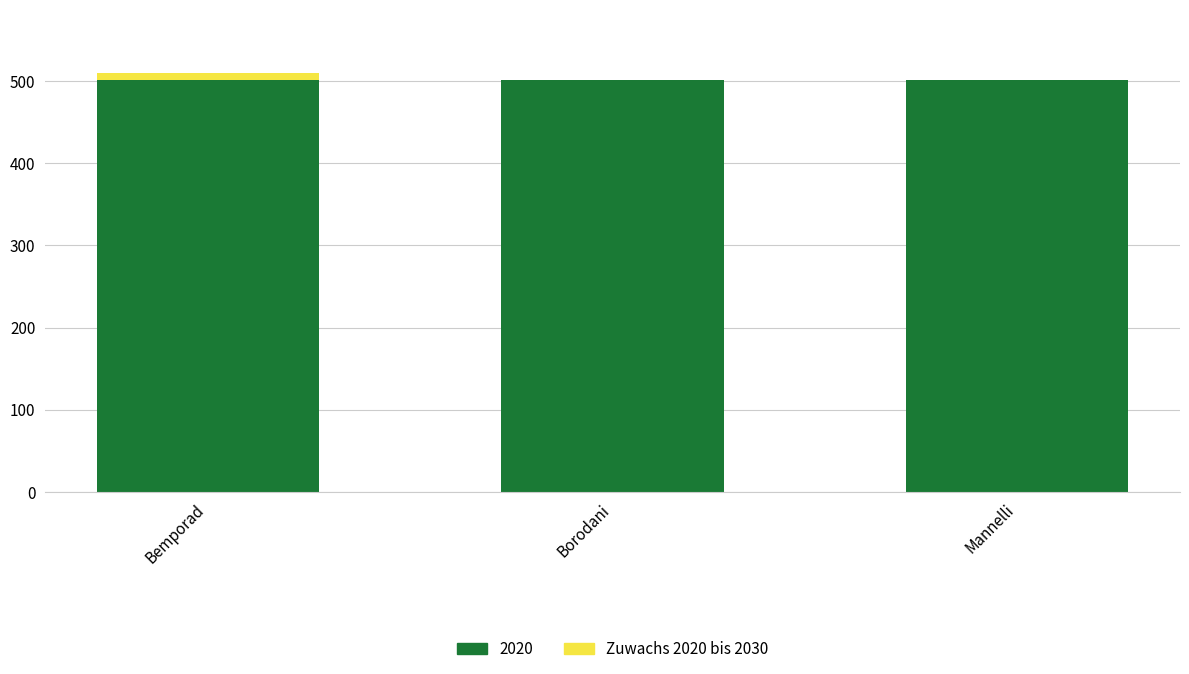

The value of 2020 at Bemporad is 501. True or false?

True